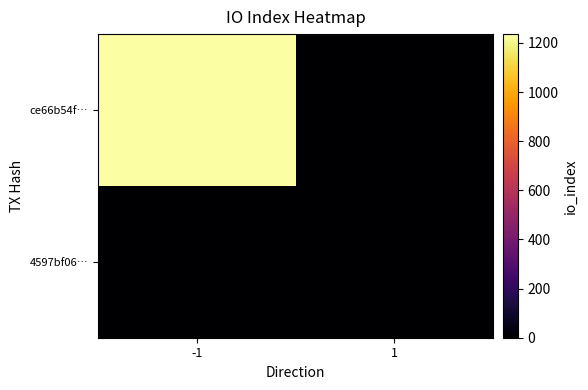

Reading left to right, what are all the values shown in this chart?

ce66b54f…: -1=1236	1=0
4597bf06…: -1=0	1=0